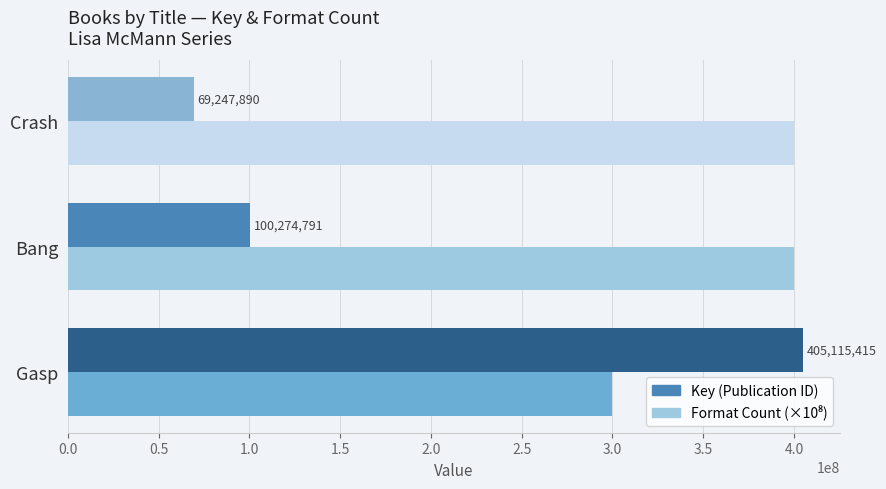

What is the difference between the second highest and minimum values in the Key (Publication ID) series?

31026901